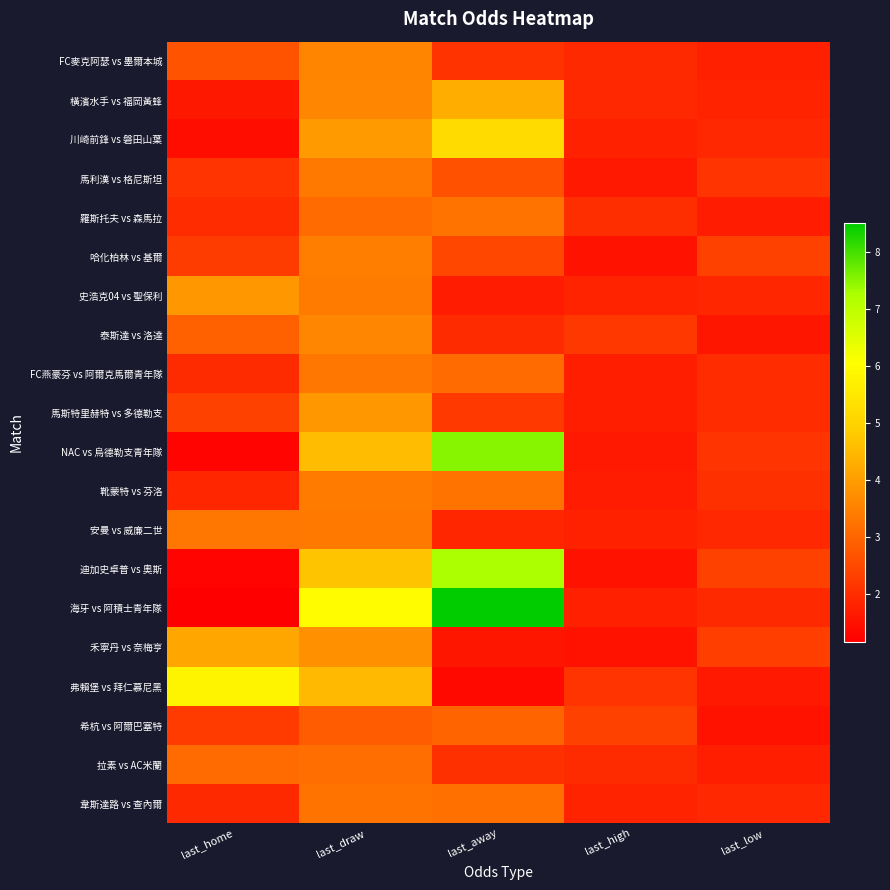

What is the smallest value displayed?

1.2